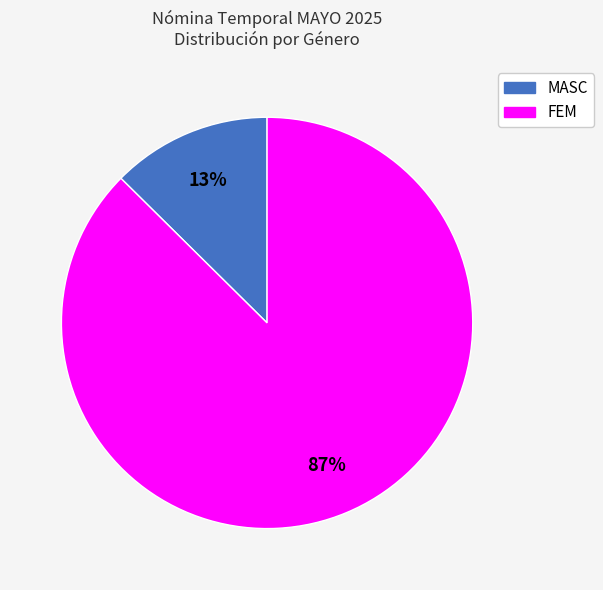

What percentage is the FEM slice, to the nearest percent?

87%